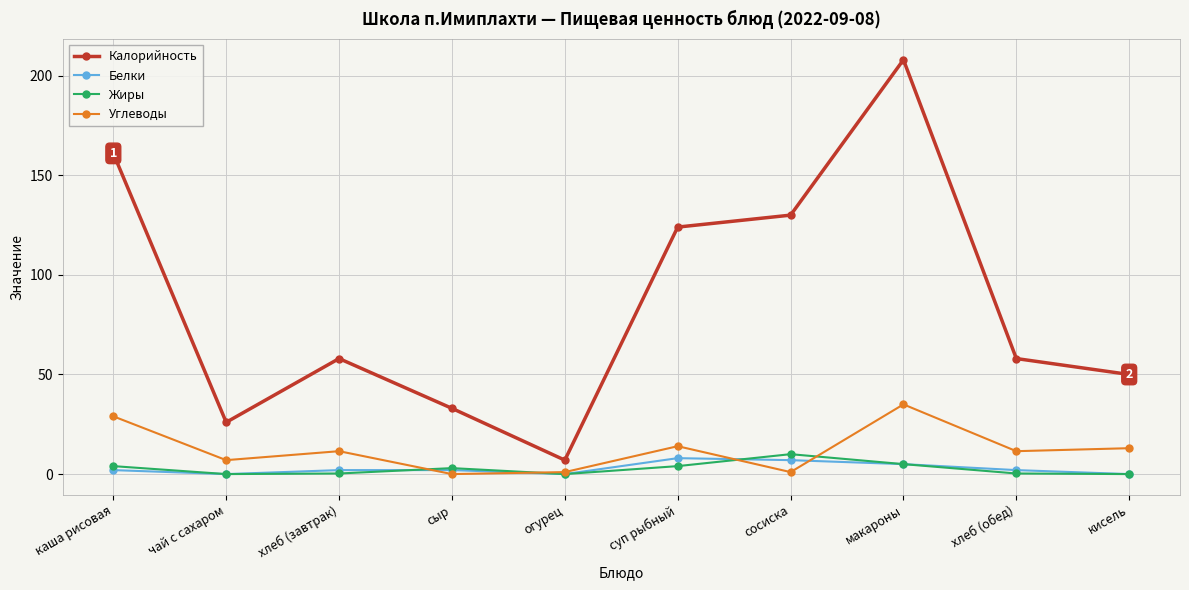

How many interior local peaks does the Жиры series have?

2